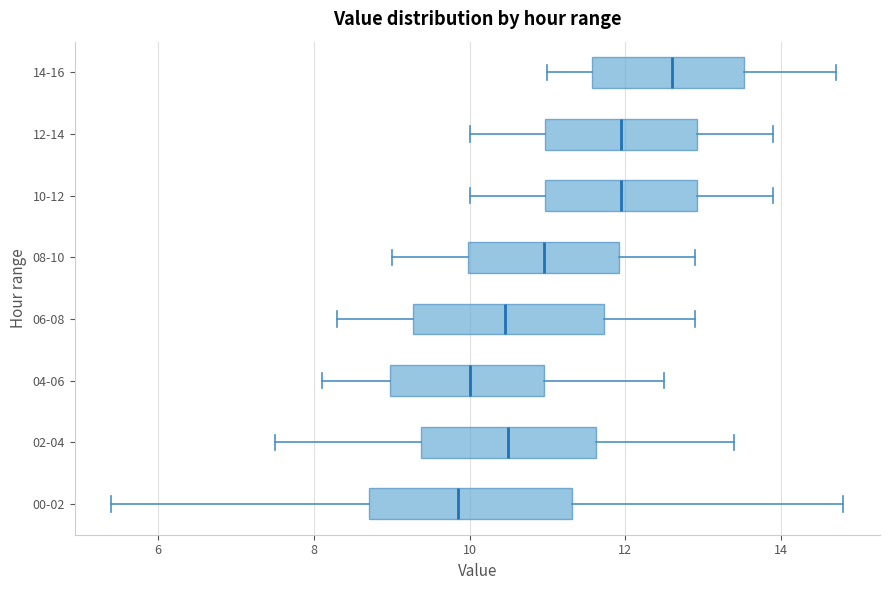

Where does the left whisker of the box for 08-10 end on the x-axis? The values are not printed on the chart, so give them approximately, as read against the axis.

9.0